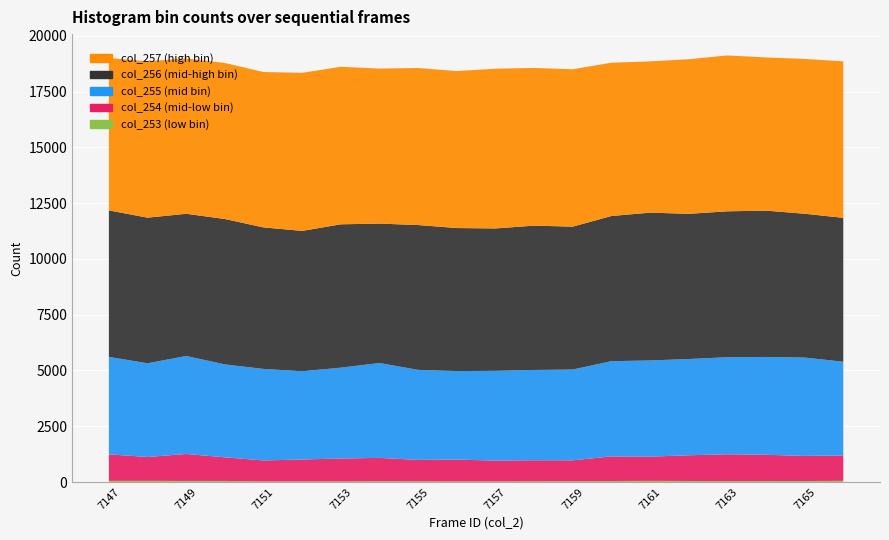

Reading right to left, extract all data points from this chart.

col_253: 54	45	47	42	47	52	46	38	35	31	32	35	37	32	29	29	49	48	53	53
col_254: 1136	1125	1174	1202	1152	1085	1103	935	941	931	972	958	1044	1022	981	938	1058	1208	1069	1188
col_255: 4202	4409	4385	4351	4314	4312	4267	4069	4047	4022	3969	4034	4254	4072	3955	4102	4166	4393	4200	4368
col_256: 6451	6448	6560	6541	6510	6627	6509	6406	6470	6384	6413	6493	6250	6427	6293	6345	6518	6376	6529	6568
col_257: 7014	6940	6868	6987	6930	6781	6872	7055	7071	7161	7036	7040	6949	7062	7085	6966	6994	6963	7009	6830